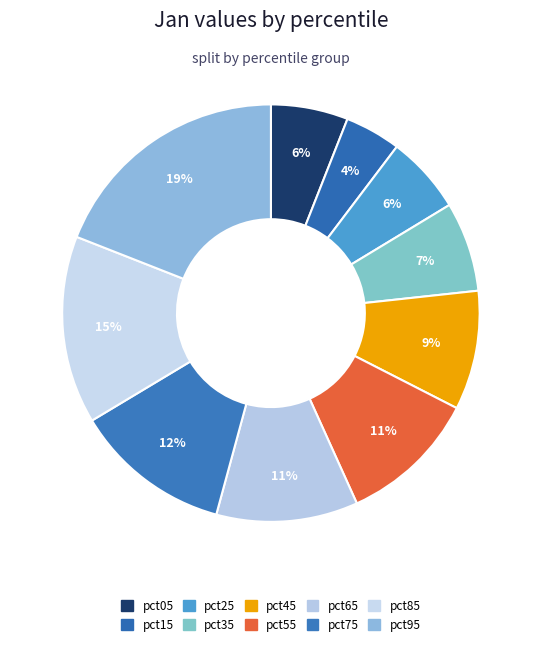

To the nearest percent, what is the average slice percentage?

10%